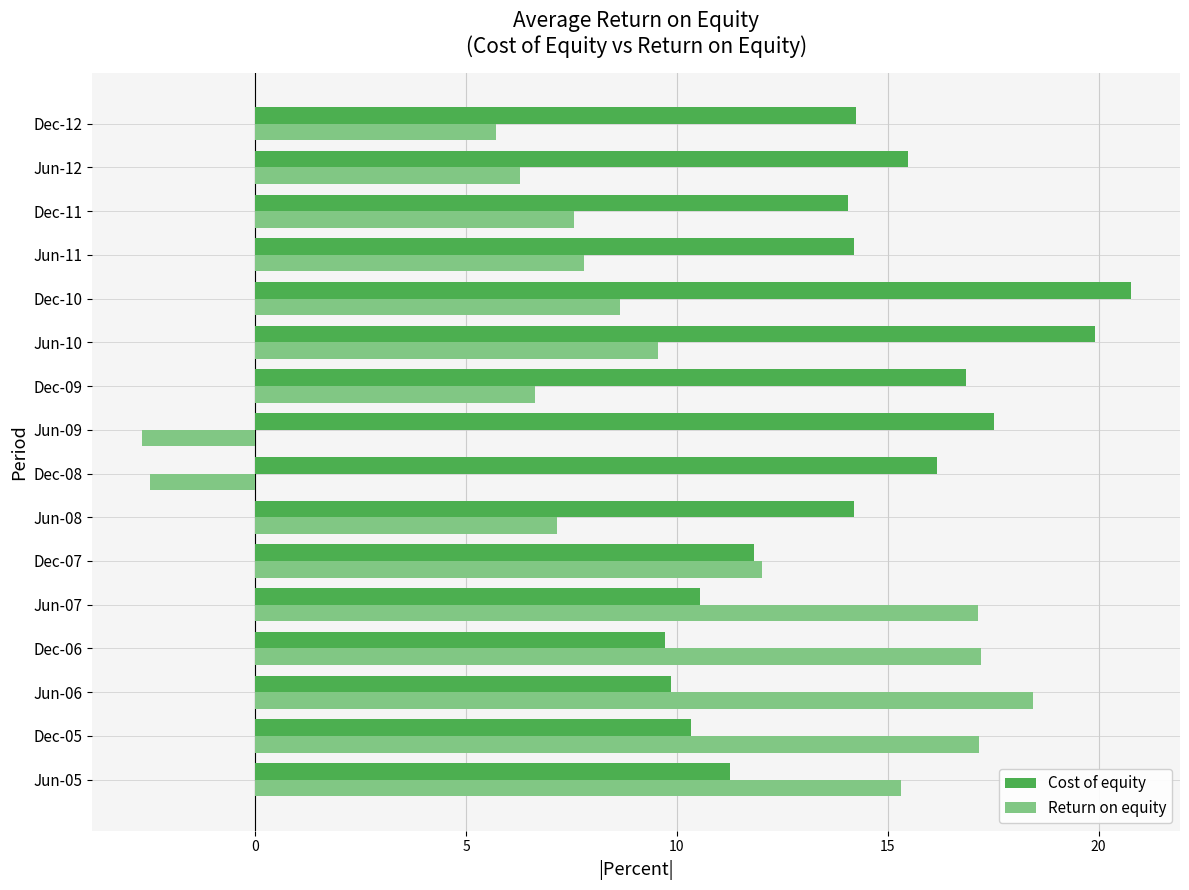

What are all the series names shown in the legend?

Cost of equity, Return on equity